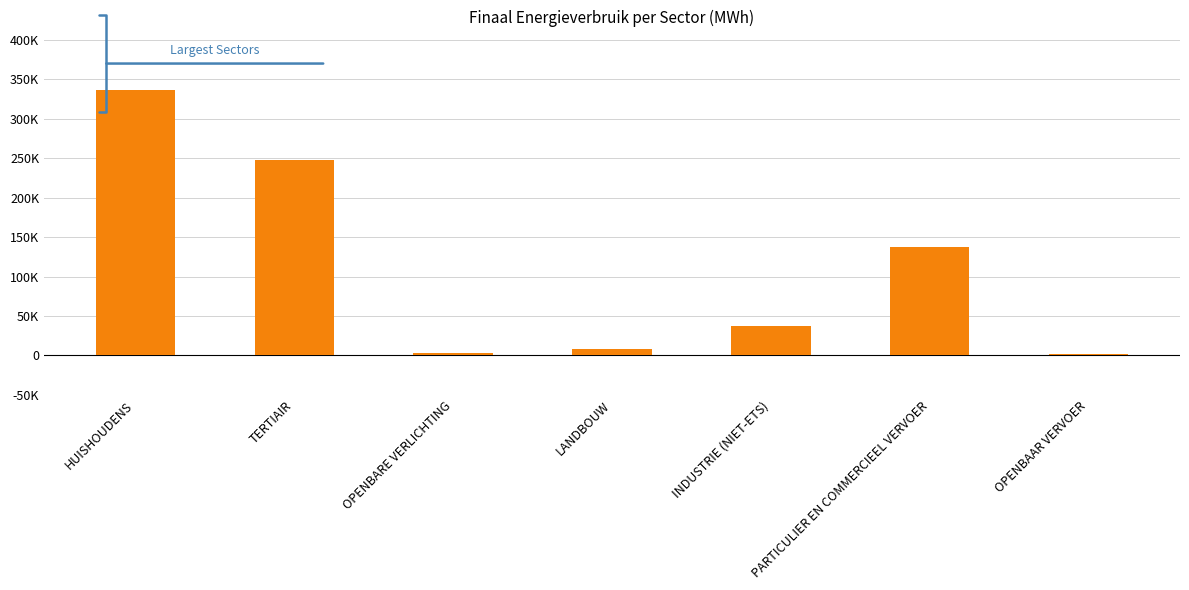

Does the chart contain any negative values?

No